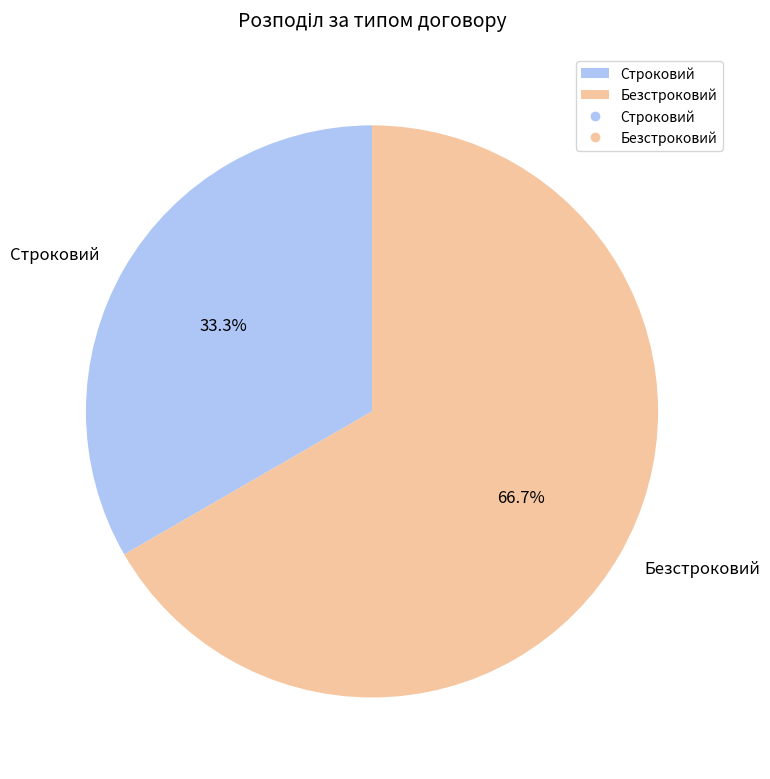

How much of the chart is everything except Безстроковий?

33.3%